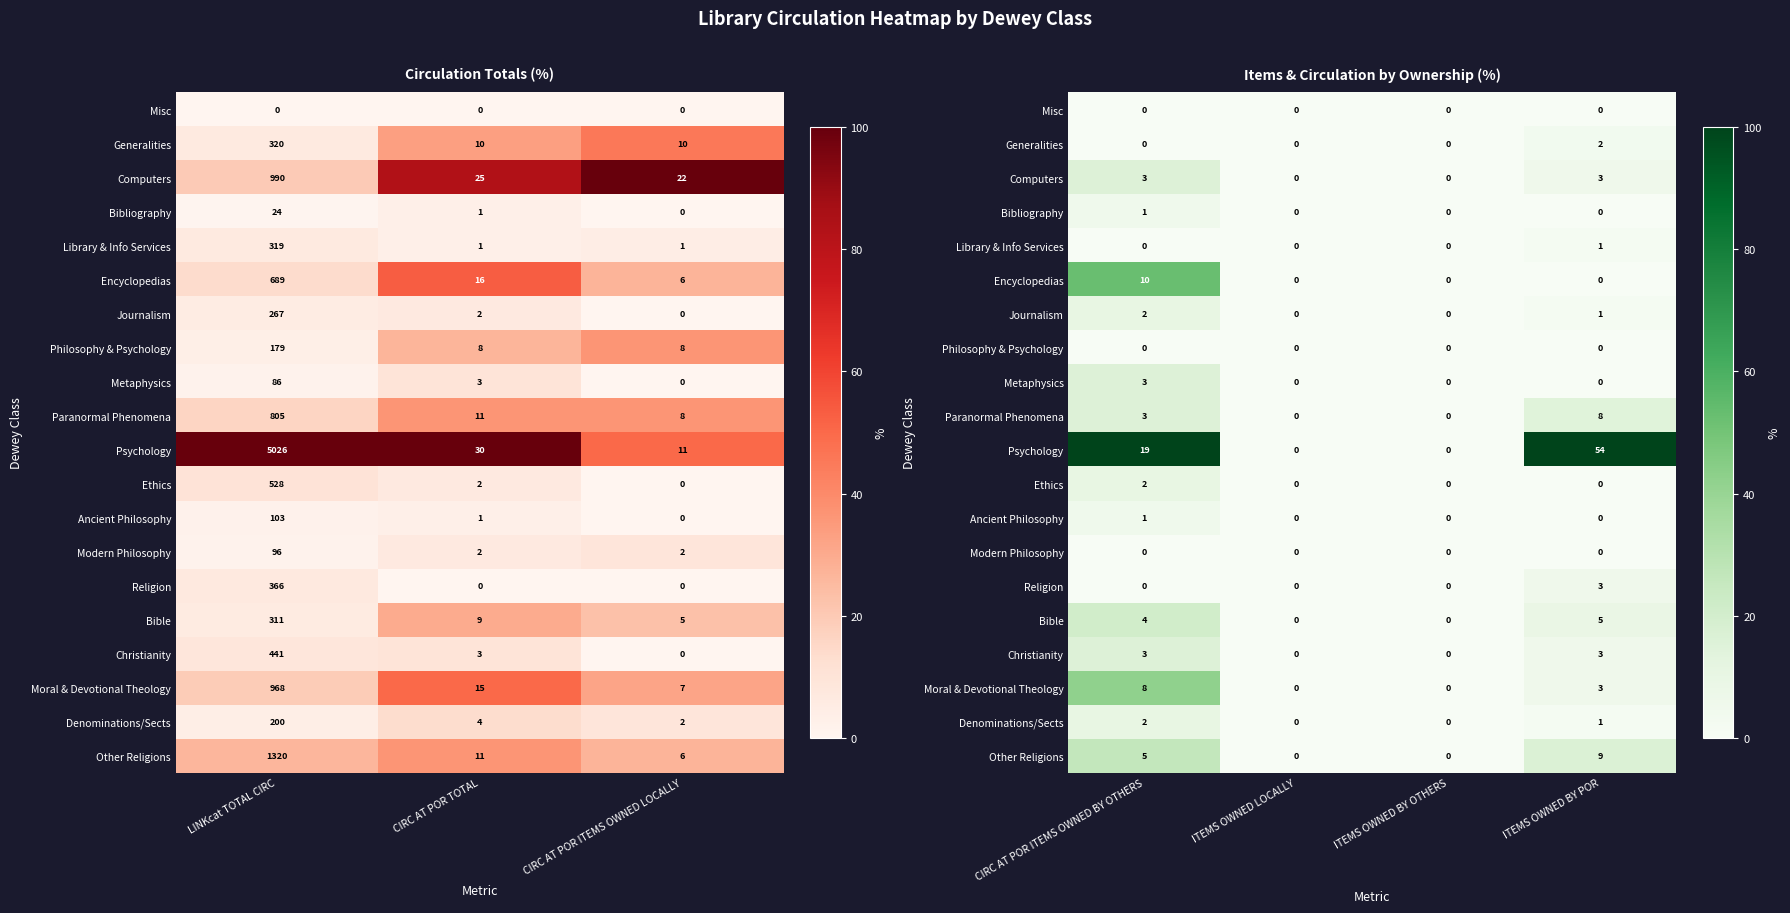

At which category is the sum across all series the highest?

CIRC AT POR ITEMS OWNED BY OTHERS